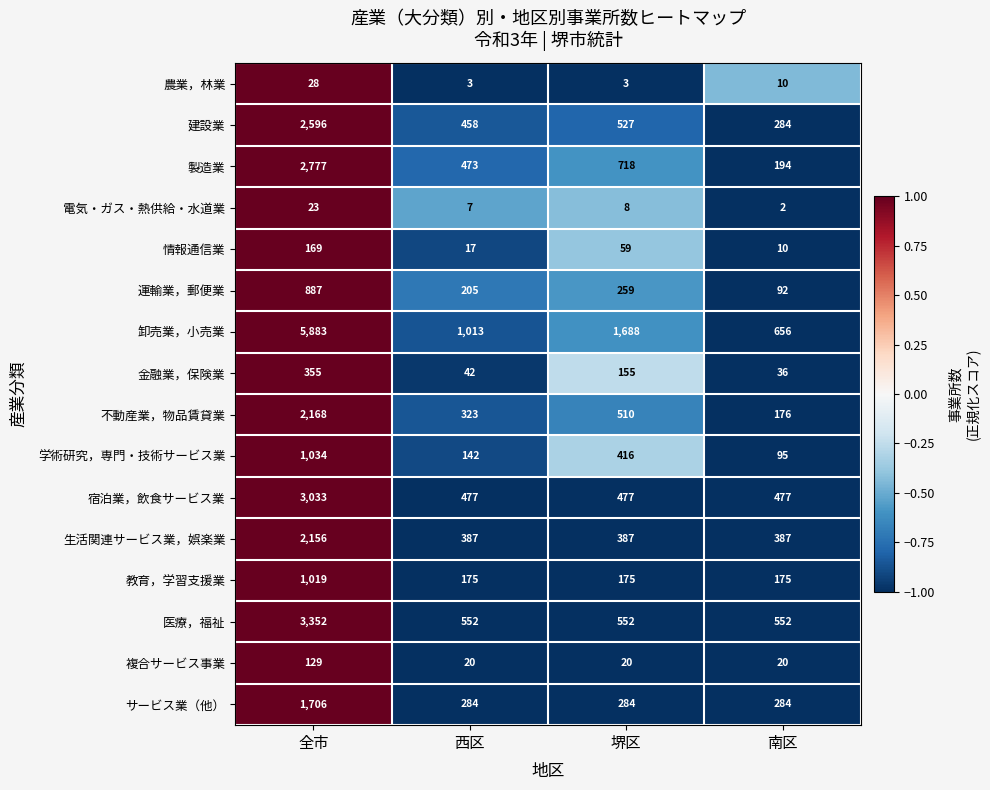

How many data points does each series have?

4